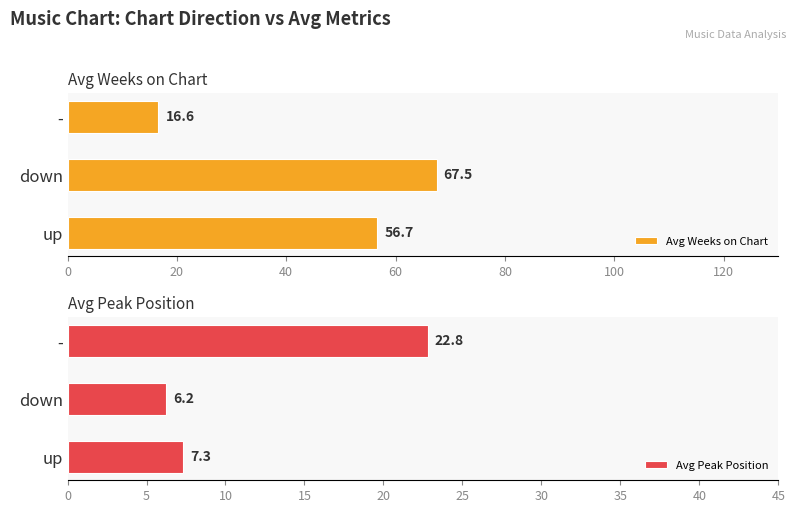

Rank the series by their maximum value, from highest to lowest.

Avg Weeks on Chart, Avg Peak Position